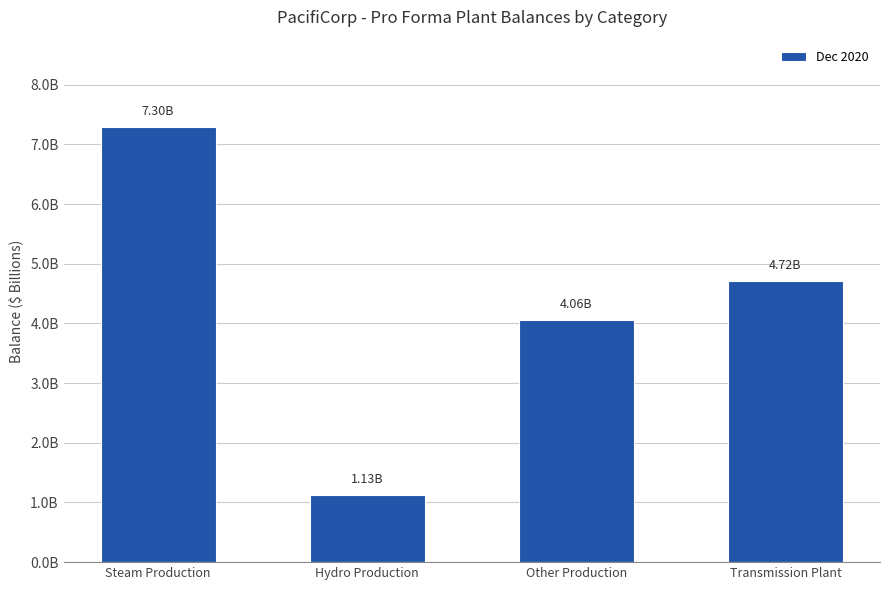

What is the label of the 2nd bar from the right?

Other Production